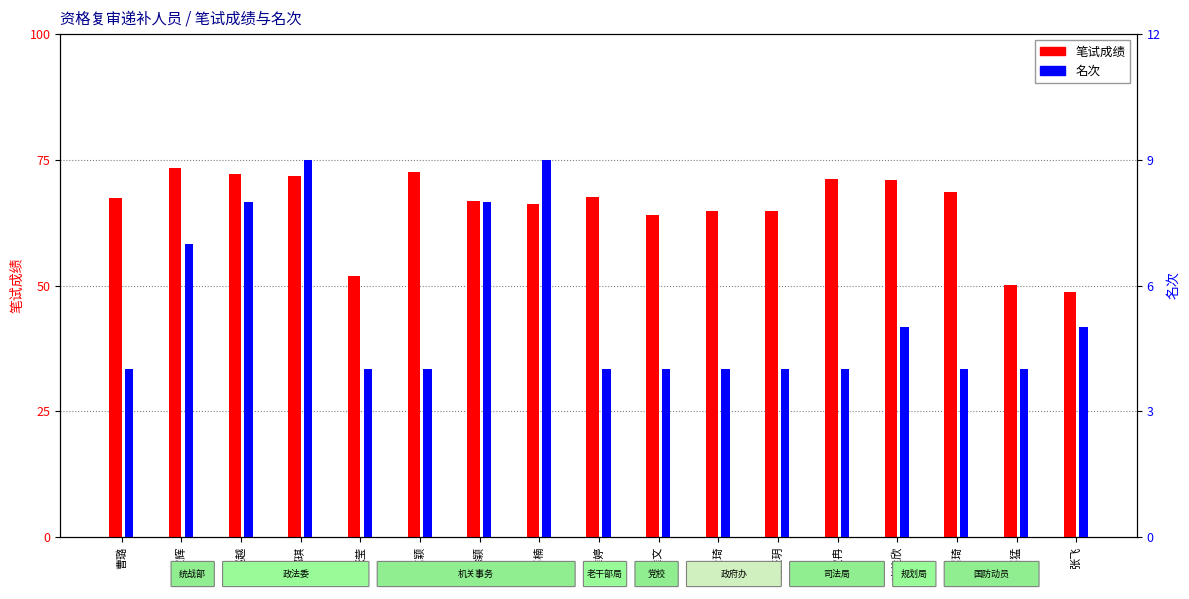

What is the sum of all 名次 values?

91.0